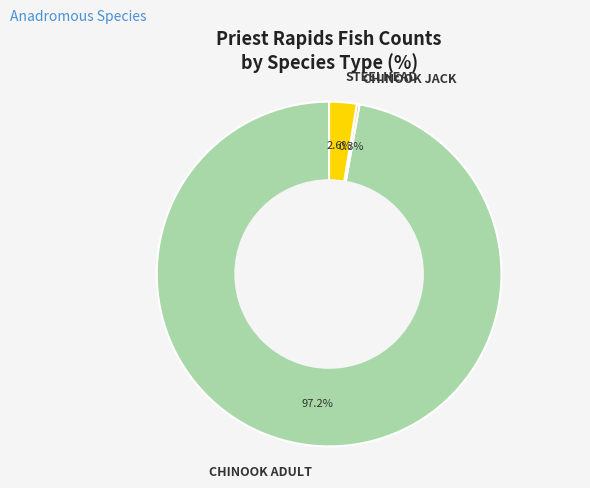

Is the sum of CHINOOK ADULT and STEELHEAD greater than half?

Yes